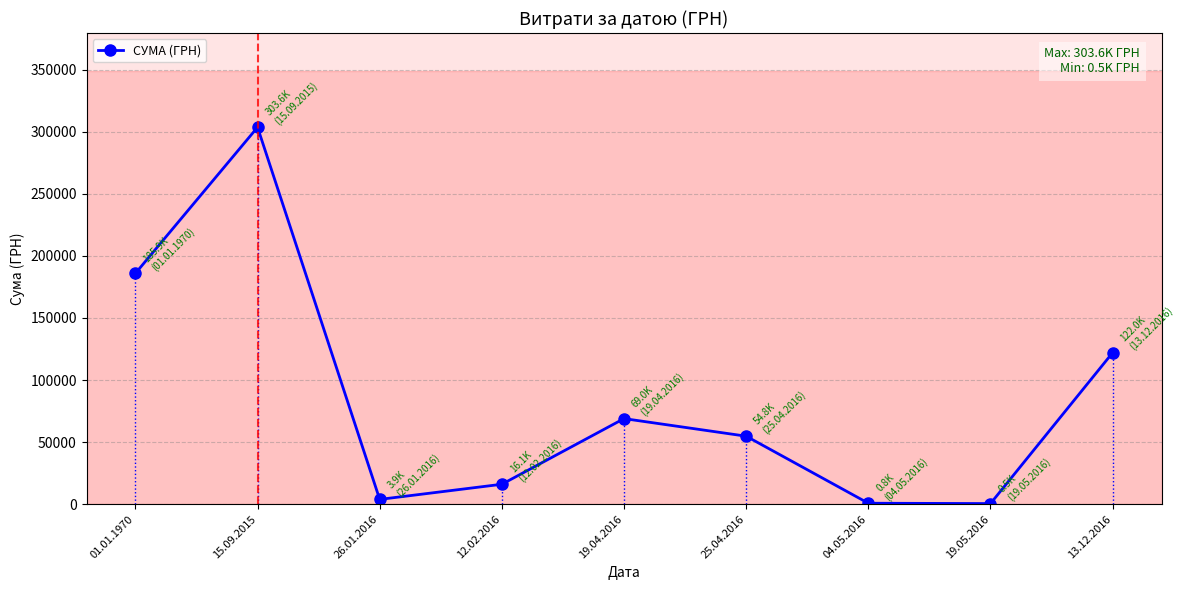

The value at 19.04.2016 is 68955.0. True or false?

True